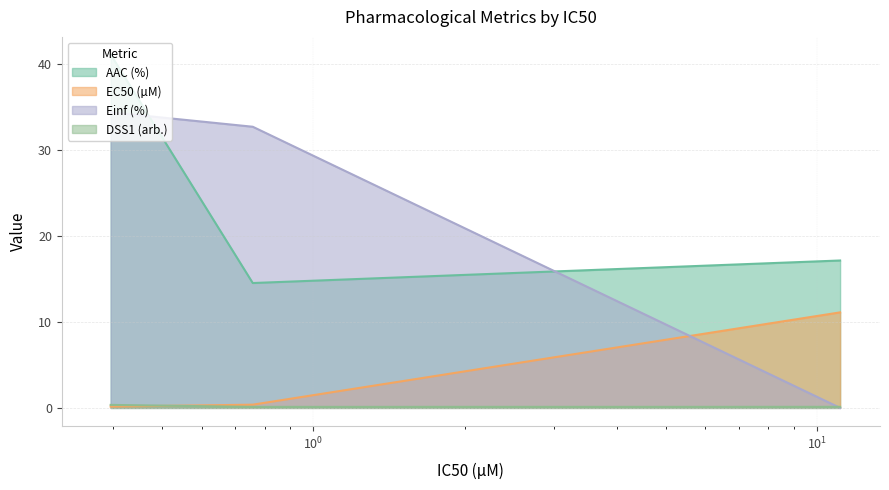

What is the sum of all DSS1 (arb.) values?

0.6